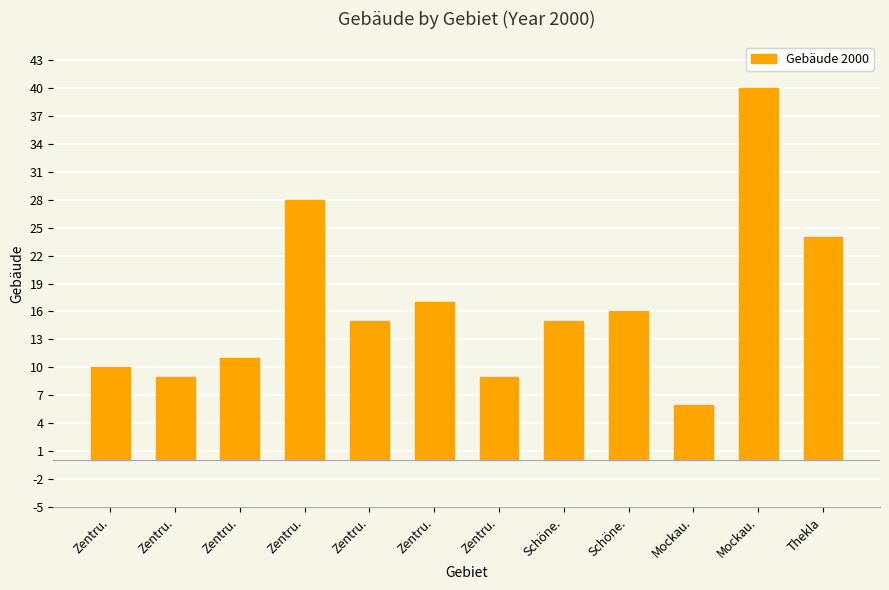

Are the bars grouped side by side (vs. stacked)?

No